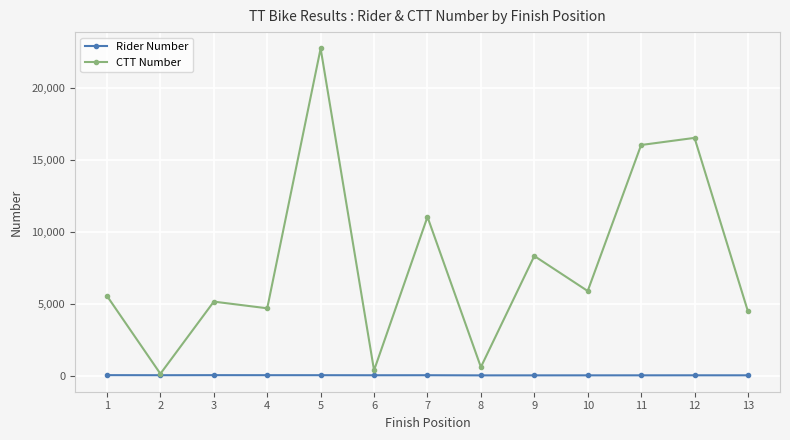

What is the greatest value displayed?

22777